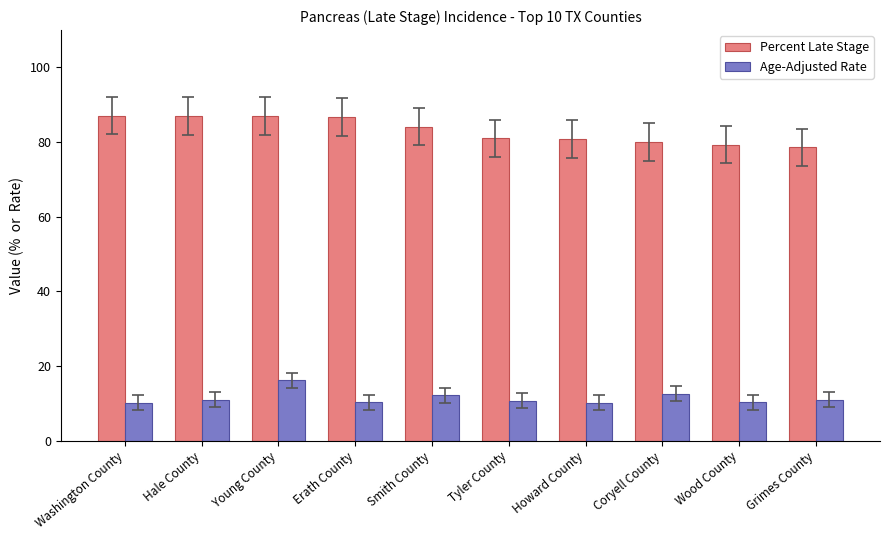

Between Washington County and Grimes County, which series saw the biggest shift?

Percent Late Stage